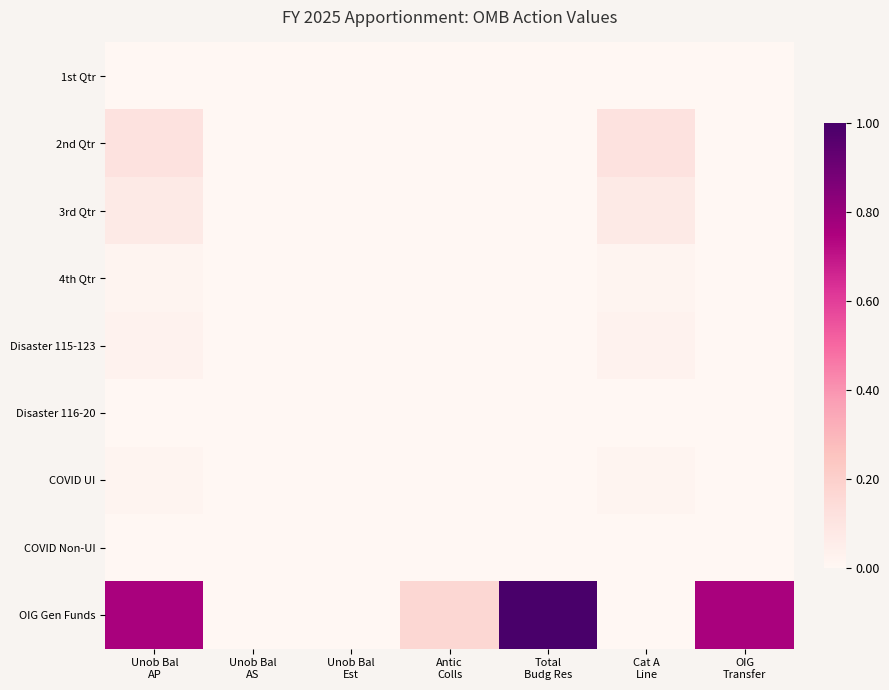

At which category is the sum across all series the highest?

Unob Bal
AP